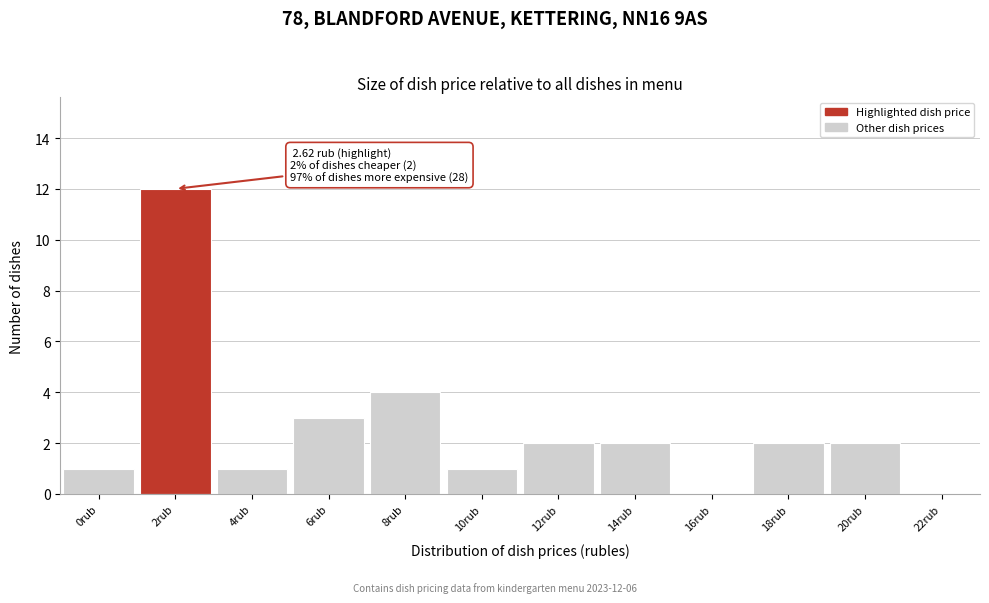

Reading left to right, extract all data points from this chart.

0rub=1	2rub=12	4rub=1	6rub=3	8rub=4	10rub=1	12rub=2	14rub=2	16rub=0	18rub=2	20rub=2	22rub=0